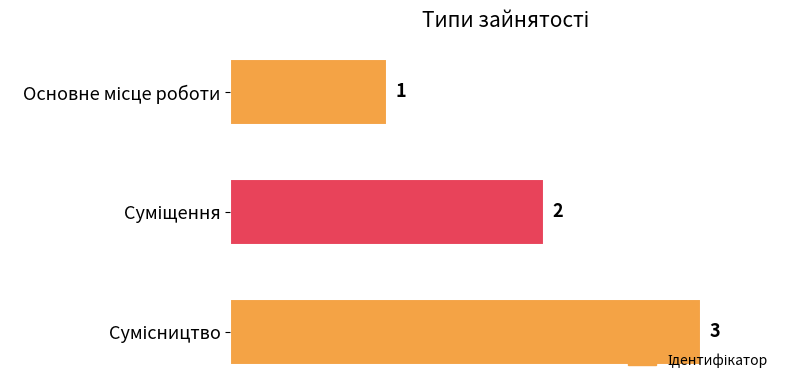

What is the maximum value shown in the chart?

3